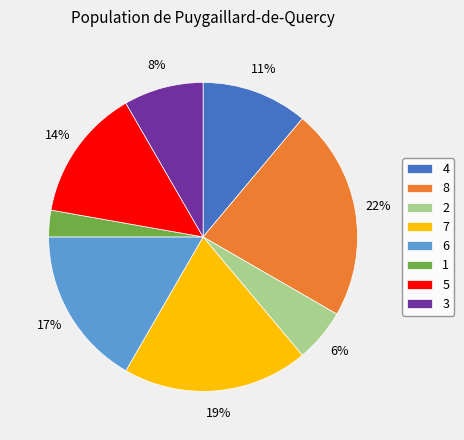

Which slice is the smallest?

1